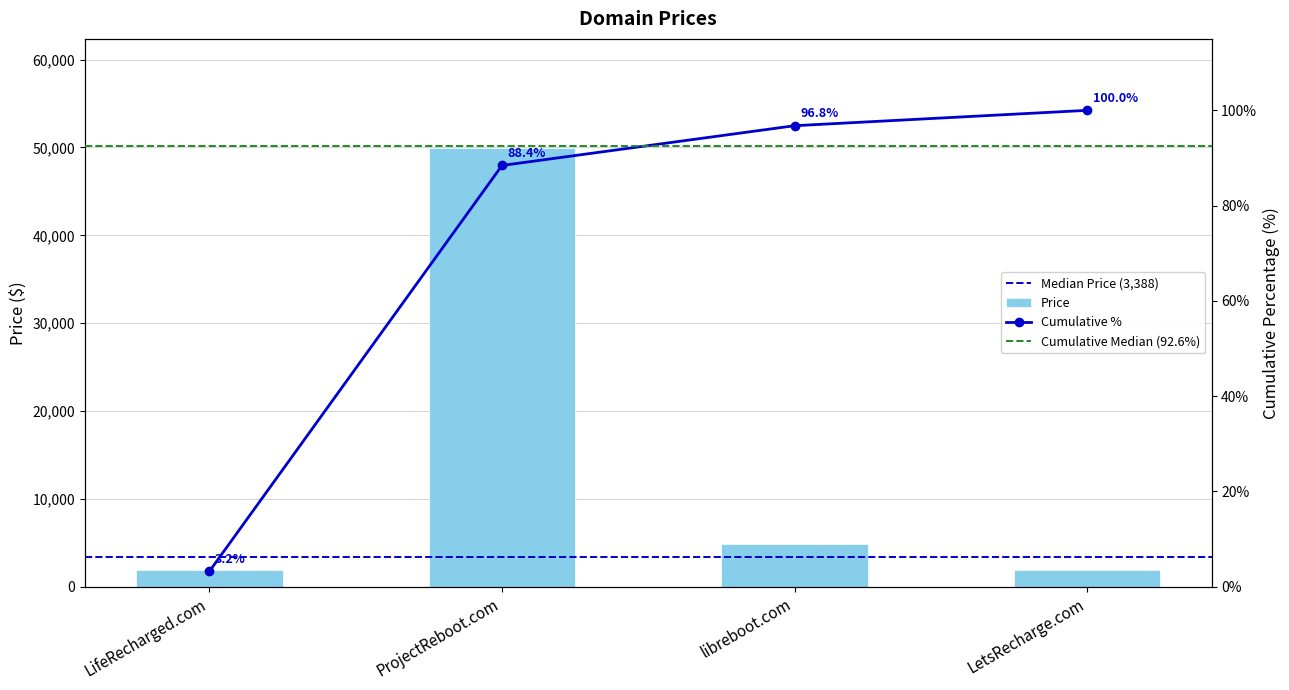

What is the maximum value shown in the chart?

49888